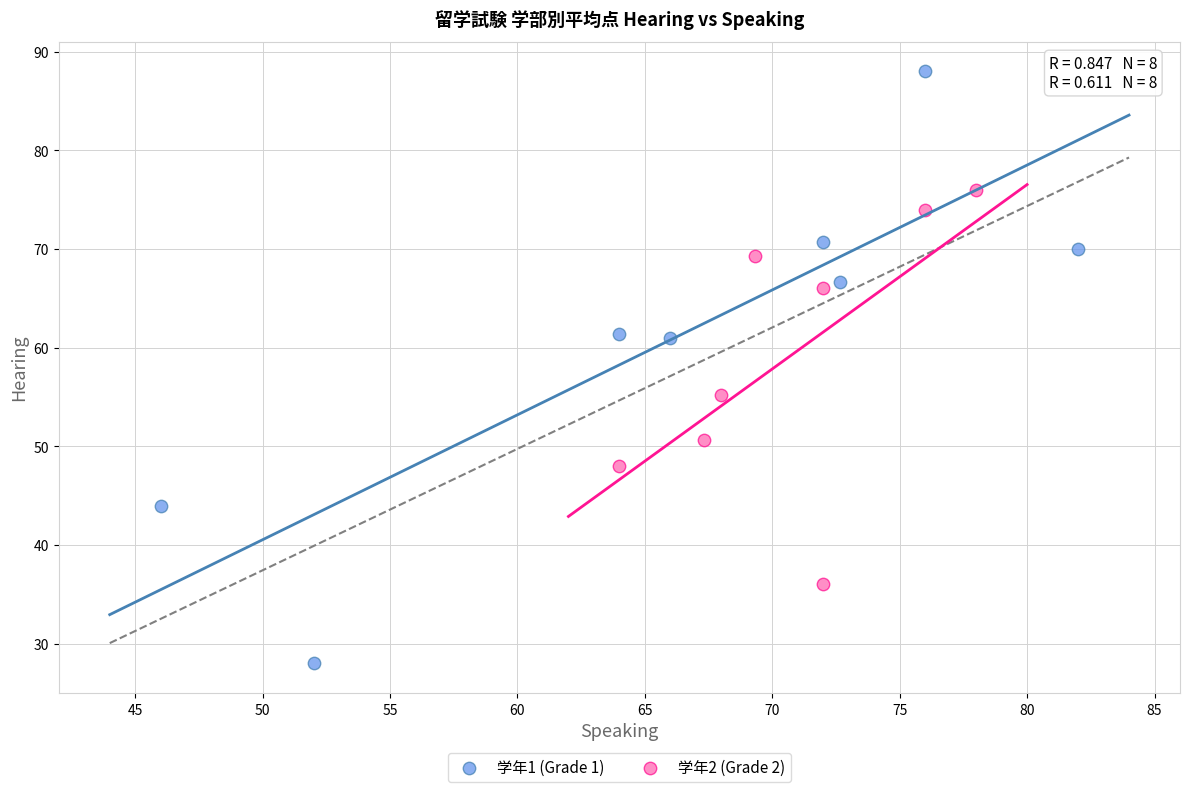

Which series reaches the maximum Y coordinate?

学年1 (Grade 1)